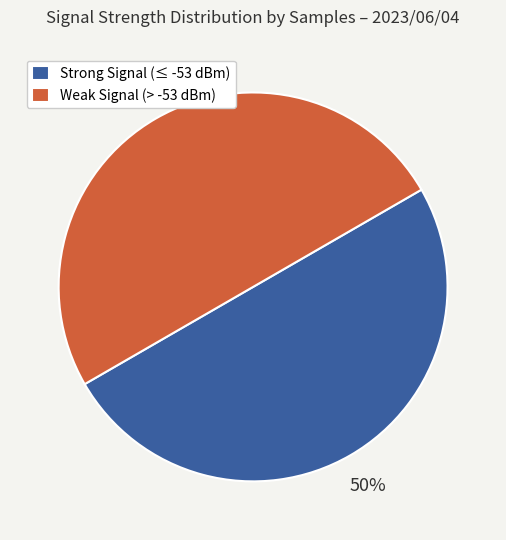

Count the number of slices in the pie.

2